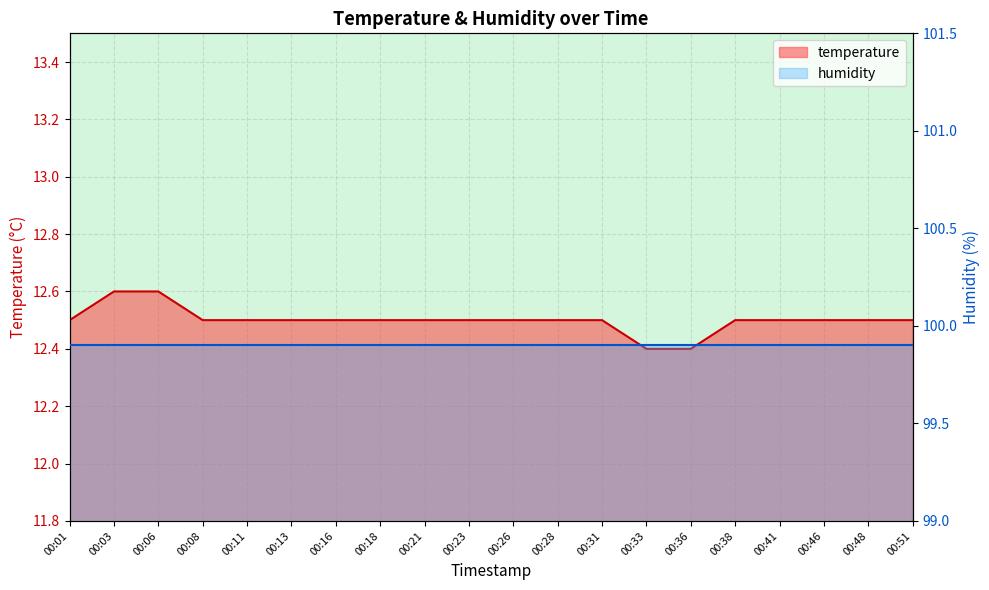

True or false: the data shows 12.6 at 00:06.

True